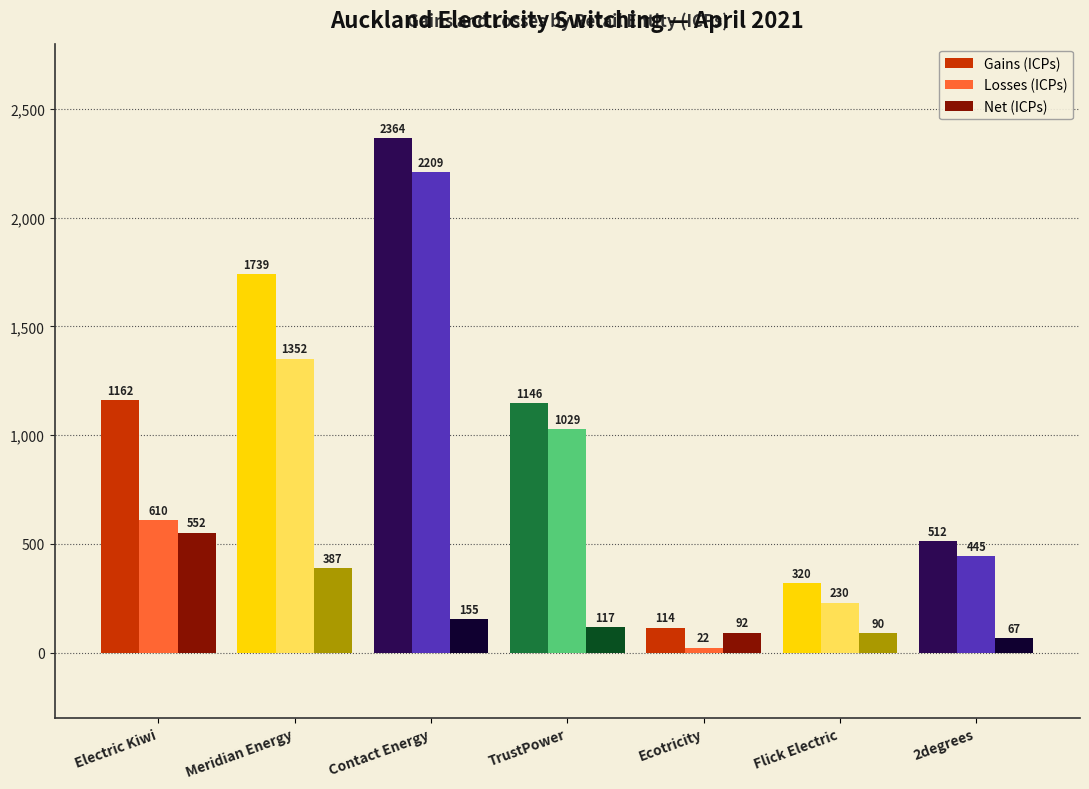

What is the approximate value of Gains (ICPs) at Electric Kiwi?

1162